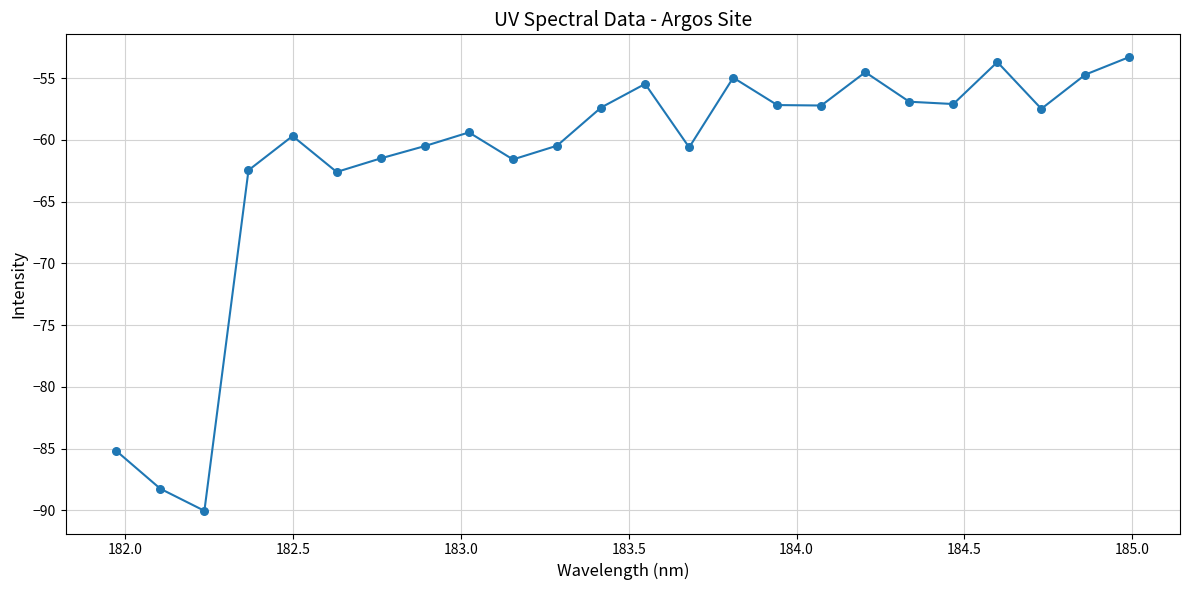

What is the range of X values (max minus min)?

3.0